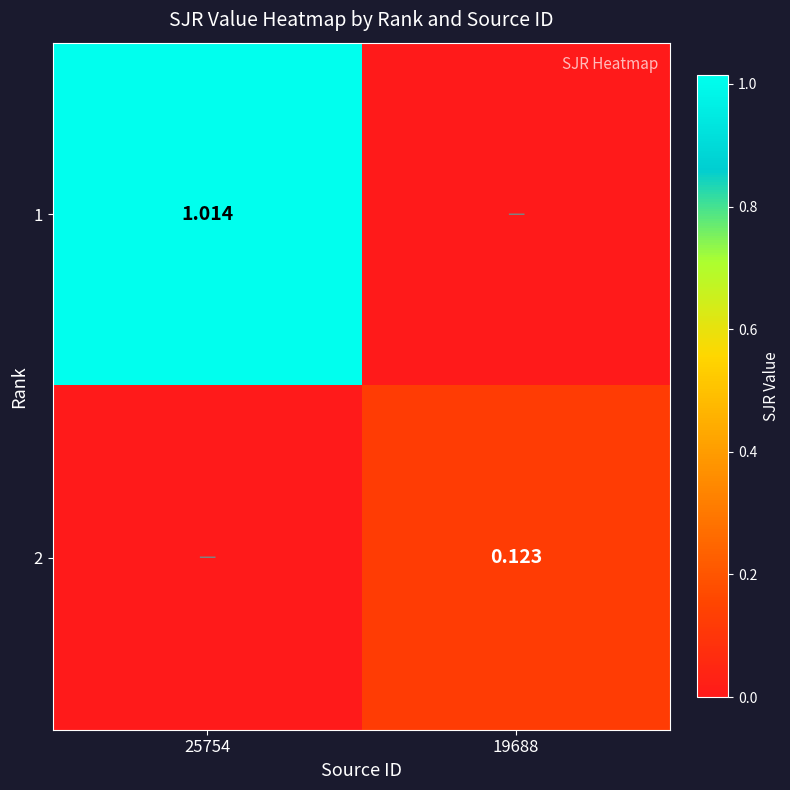

Is the value of 2 at 19688 greater than the value of 1 at 25754?

No